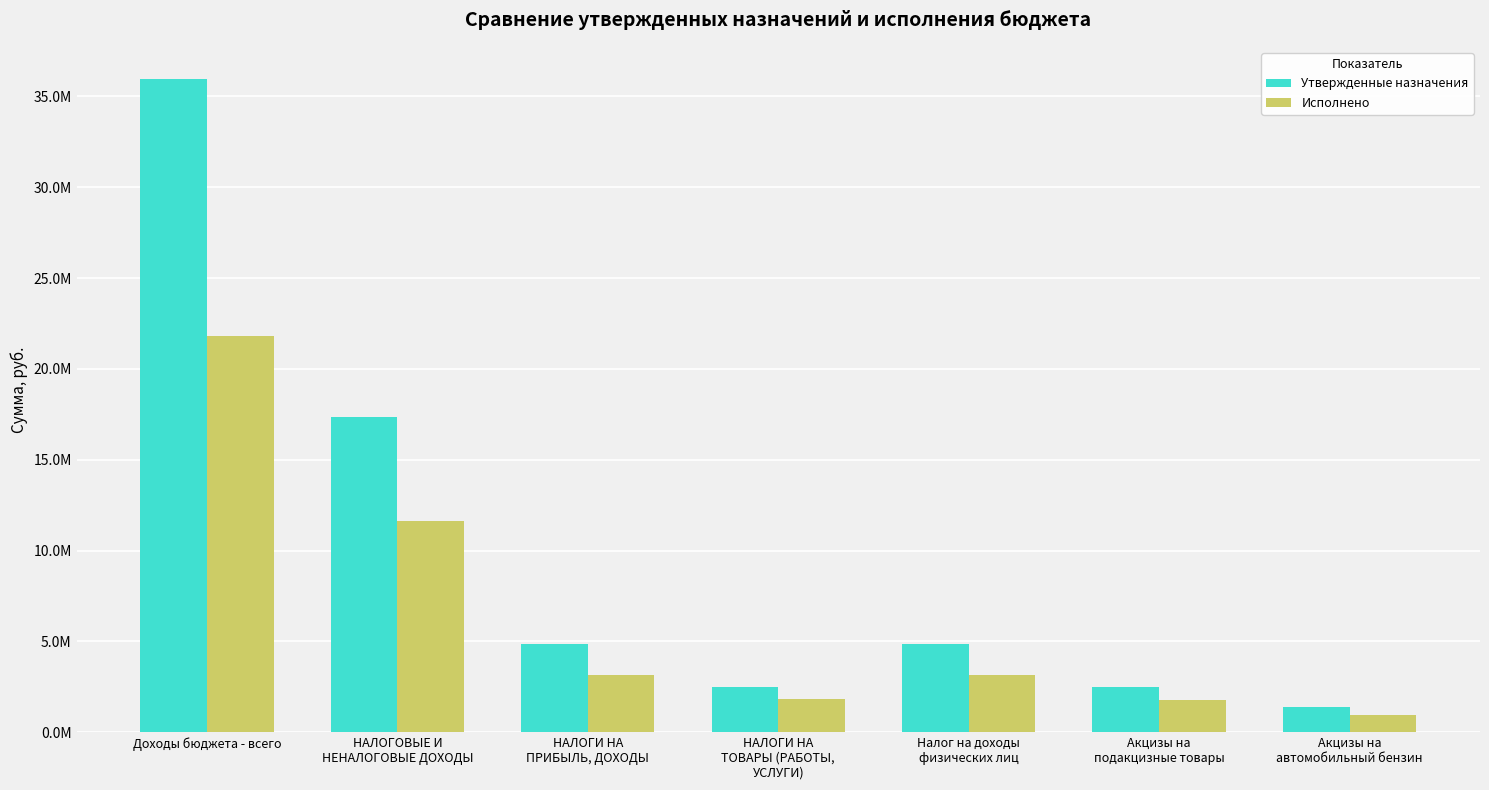

Reading left to right, transcribe all the data shown in this chart.

Утвержденные назначения: 35935187.0	17346967.0	4852679.0	2494136.0	4852679.0	2494136.0	1371774.8
Исполнено: 21832800.8	11652432.9	3166067.7	1828279.8	3166067.7	1759274.8	948606.3